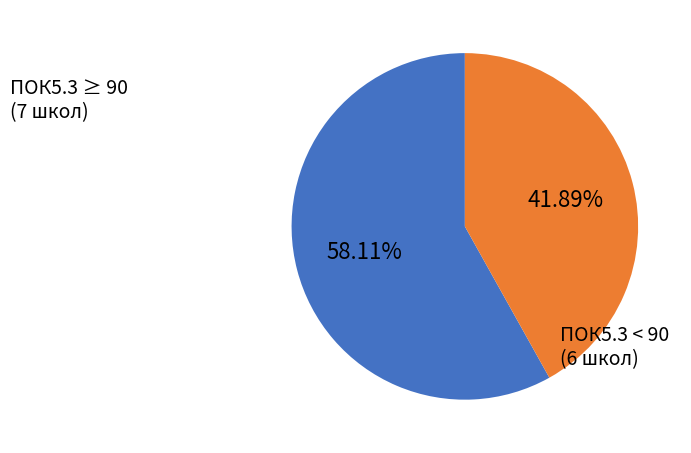

How many segments does this pie chart have?

2